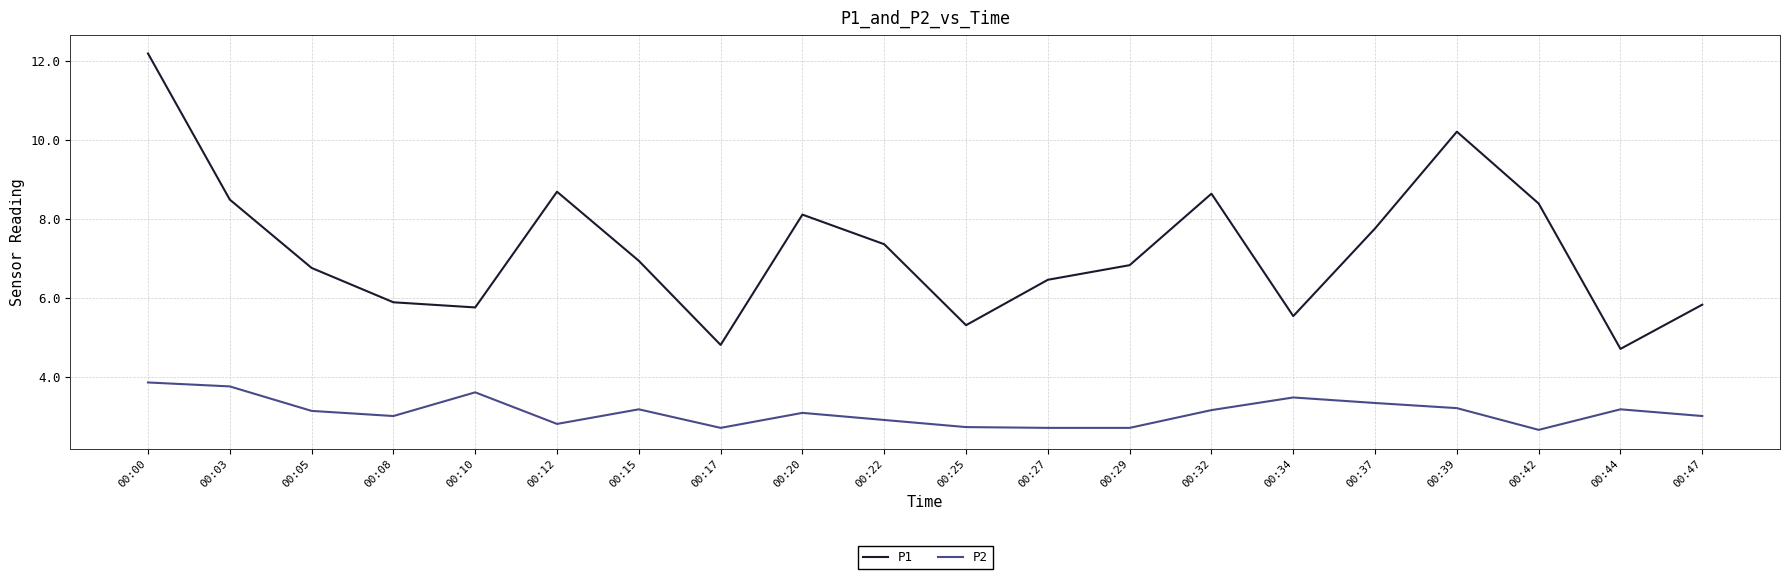

What is the spread (max minus min) of values at 00:25?

2.6